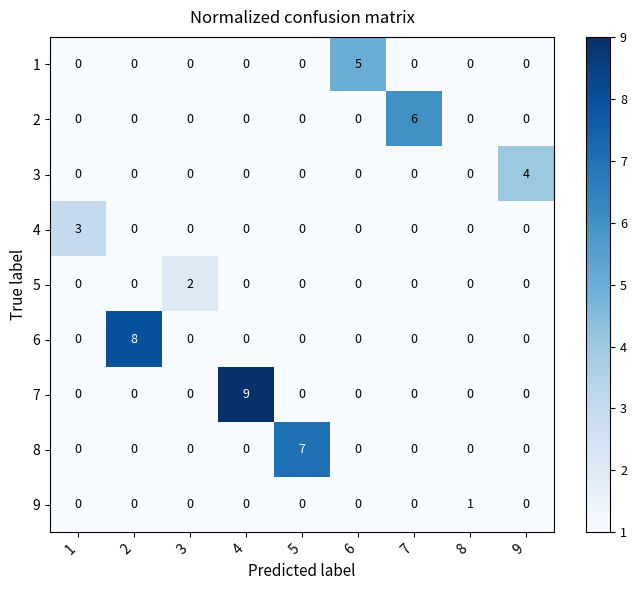

List the series in order of their peak value, highest first.

7, 6, 8, 2, 1, 3, 4, 5, 9